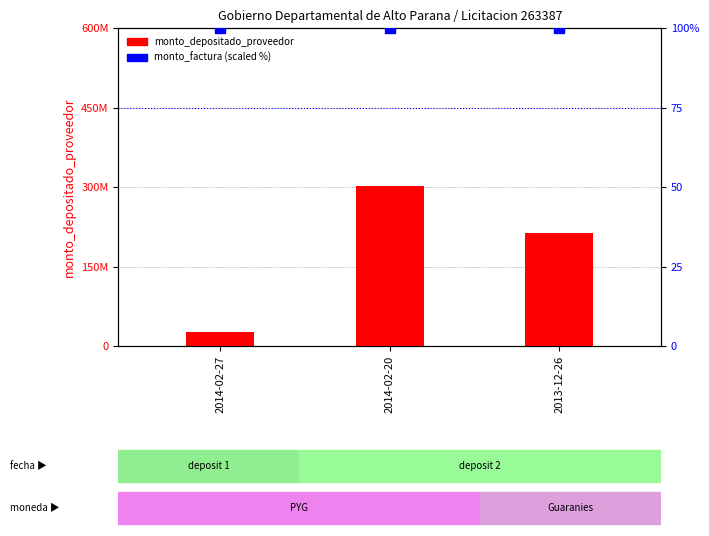

Which series contains the highest Y value?

monto_depositado_proveedor